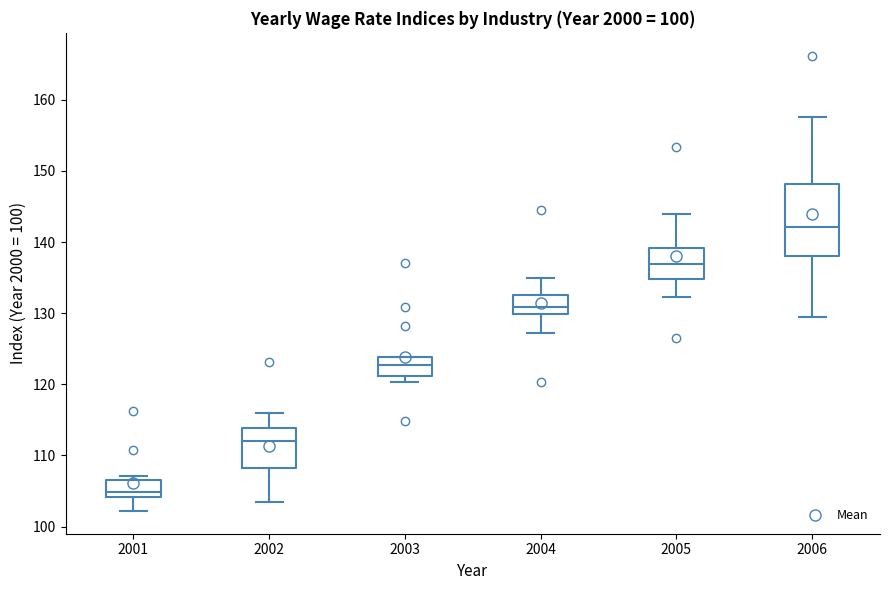

Reading left to right, read every box against the y-axis: the position of its median line, the range the box covers, and the ends of its whiskers. The values are not printed on the chart, so give them approximately, as read against the axis.

2001: median 105, box 104 to 107, whiskers 102 to 107 (just above the box's upper edge)
2002: median 112, box 108 to 114, whiskers 104 to 116
2003: median 123, box 121 to 124, whiskers 120 to 124
2004: median 131, box 130 to 133, whiskers 127 to 135
2005: median 137, box 135 to 139, whiskers 132 to 144
2006: median 142, box 138 to 148, whiskers 130 to 158